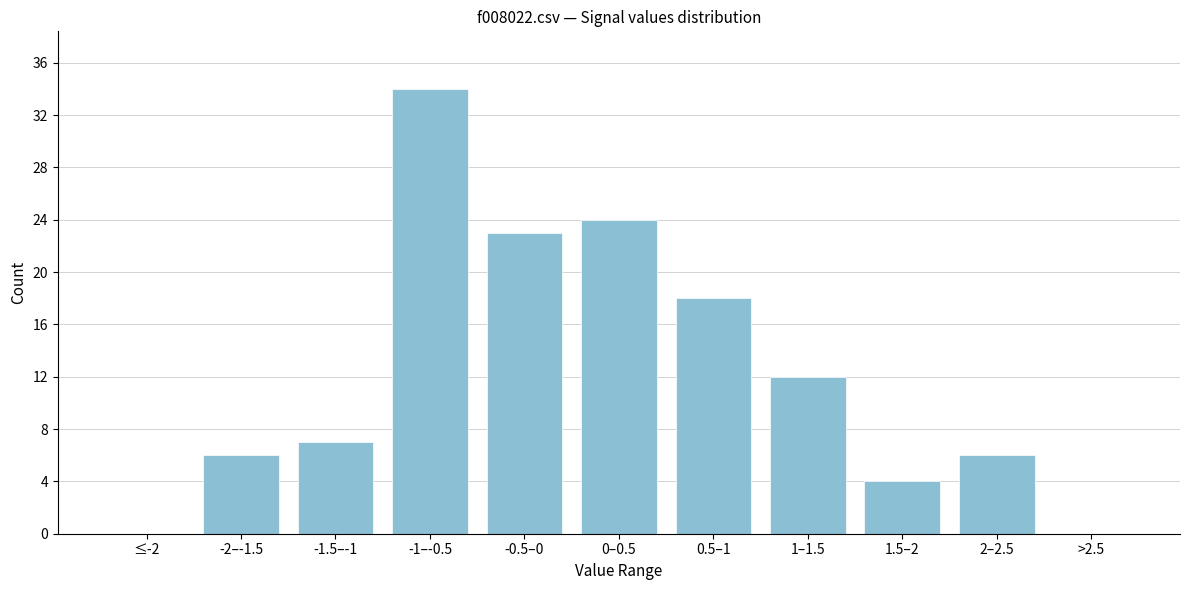

Reading left to right, what are all the values shown in this chart?

≤-2=0	-2–-1.5=6	-1.5–-1=7	-1–-0.5=34	-0.5–0=23	0–0.5=24	0.5–1=18	1–1.5=12	1.5–2=4	2–2.5=6	>2.5=0